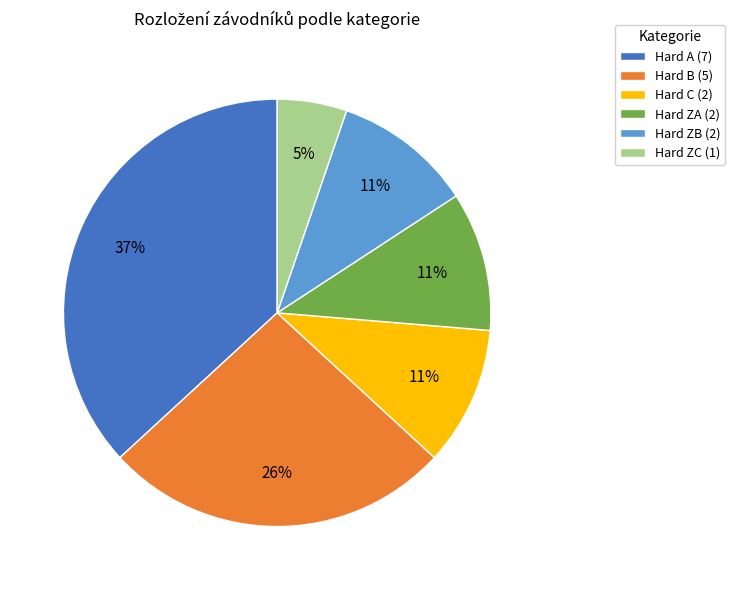

Between Hard ZC (1) and Hard ZB (2), which is larger?

Hard ZB (2)